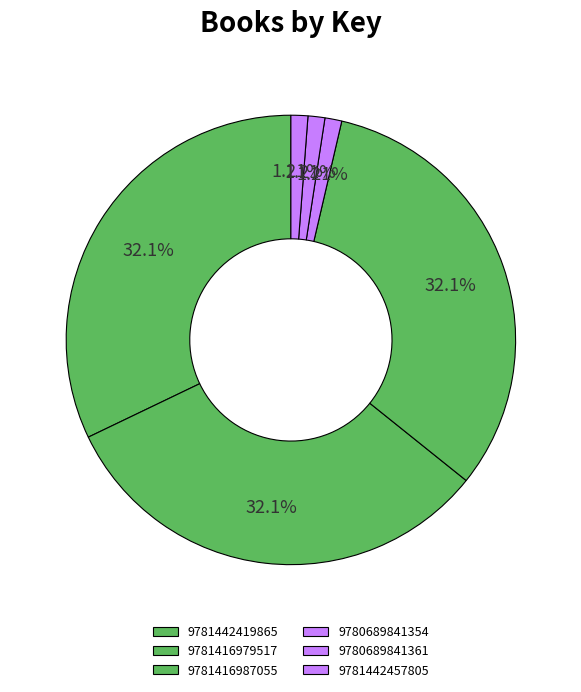

To the nearest percent, what is the difference between the largest and smallest slice percentages?

31%